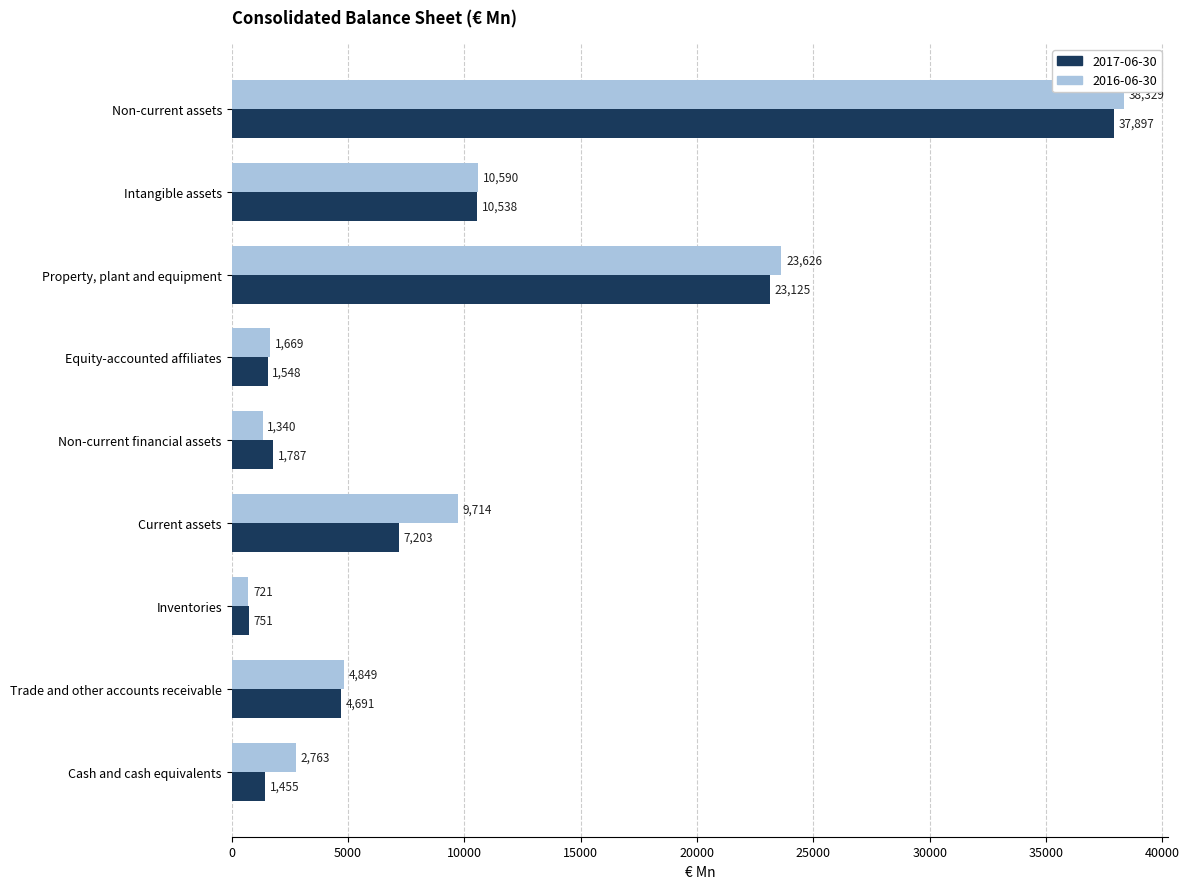

What is the difference between the highest and lowest values at Cash and cash equivalents?

1308